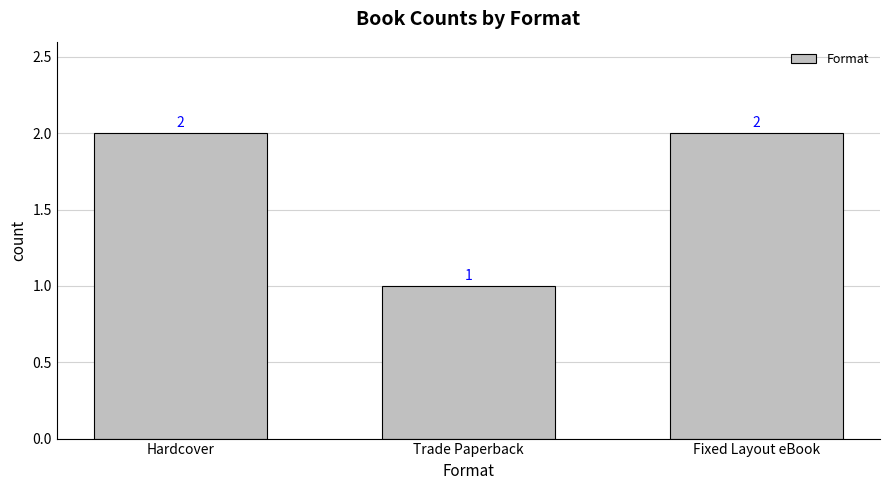

The value at Hardcover is 2. True or false?

True